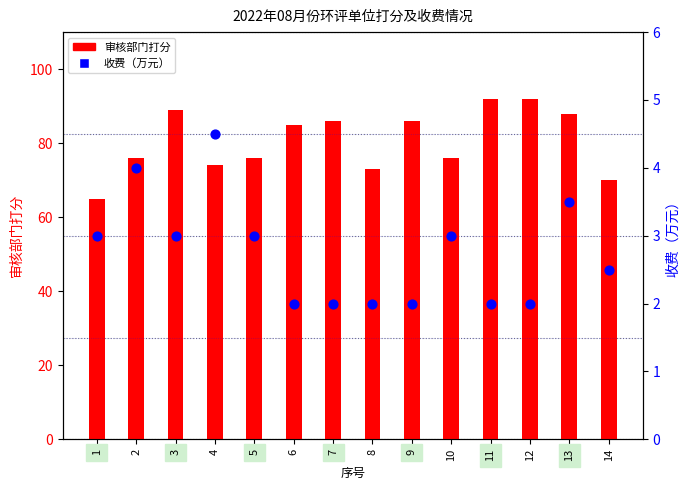

At how many categories does at least one series exceed 67?

13